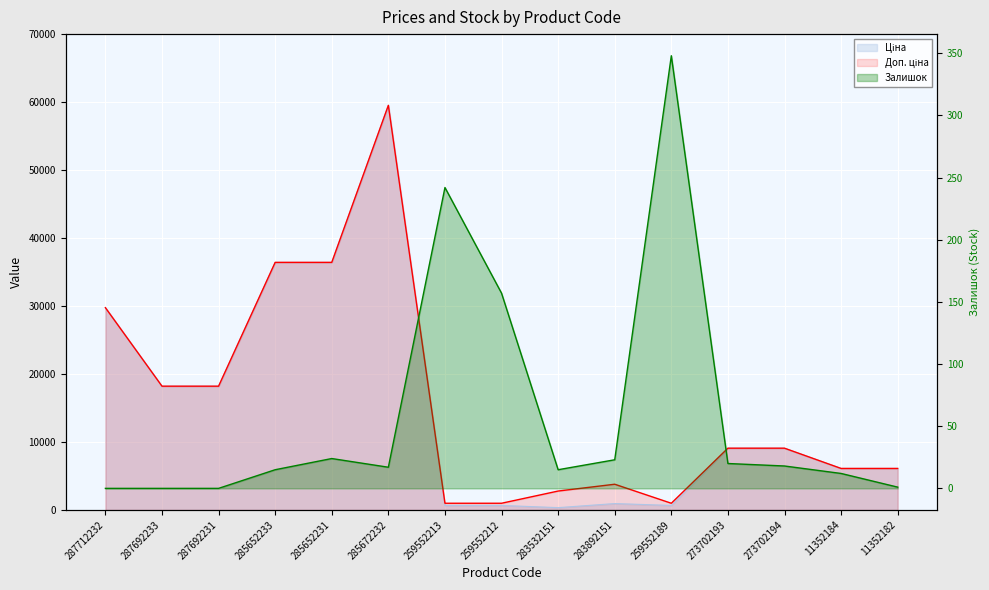

Reading left to right, list all the values displayed in this chart.

Ціна: 29761.5	18212.0	18212.0	36424.0	36424.0	59523.0	672.1	672.1	348.6	947.6	672.1	9092.0	9092.0	6112.5	6112.5
Доп. ціна: 29761.5	18212.0	18212.0	36424.0	36424.0	59523.0	992.7	992.7	2789.2	3790.3	992.7	9092.0	9092.0	6112.5	6112.5
Залишок: 0.0	0.0	0.0	15.0	24.0	17.0	242.0	157.0	15.0	23.0	348.0	20.0	18.0	12.0	1.0